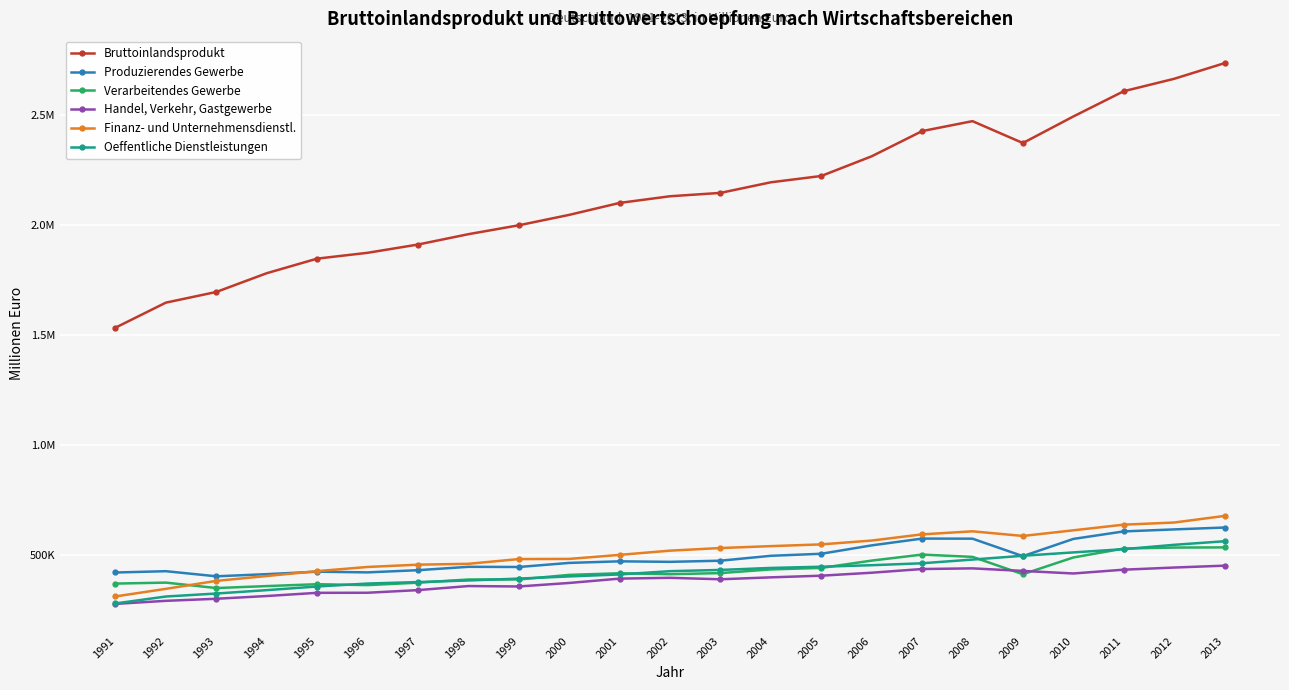

Does the chart have visible grid lines?

Yes